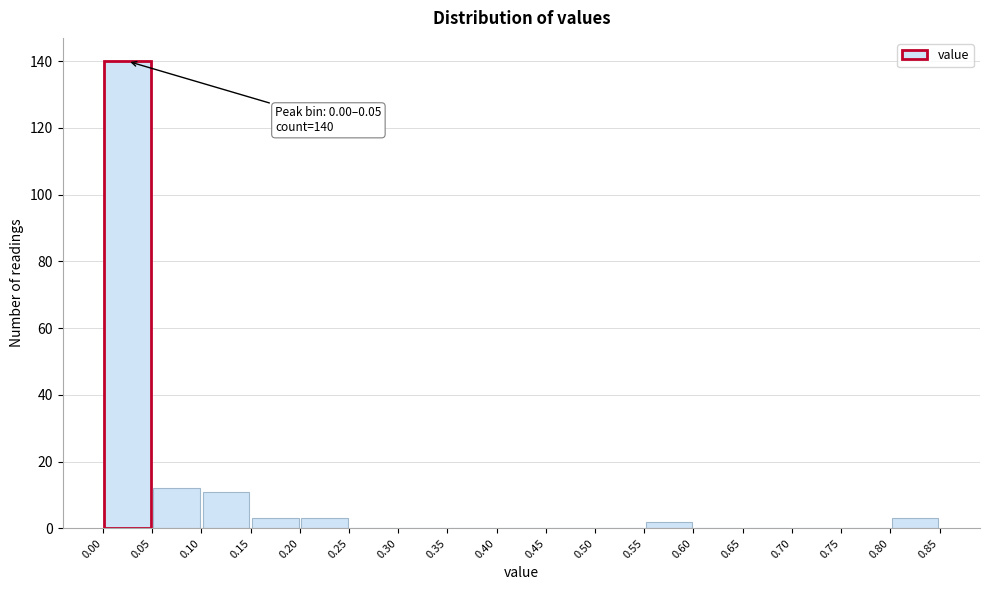

Over which range of the x-axis is the bar tallest?

0.00 to 0.05